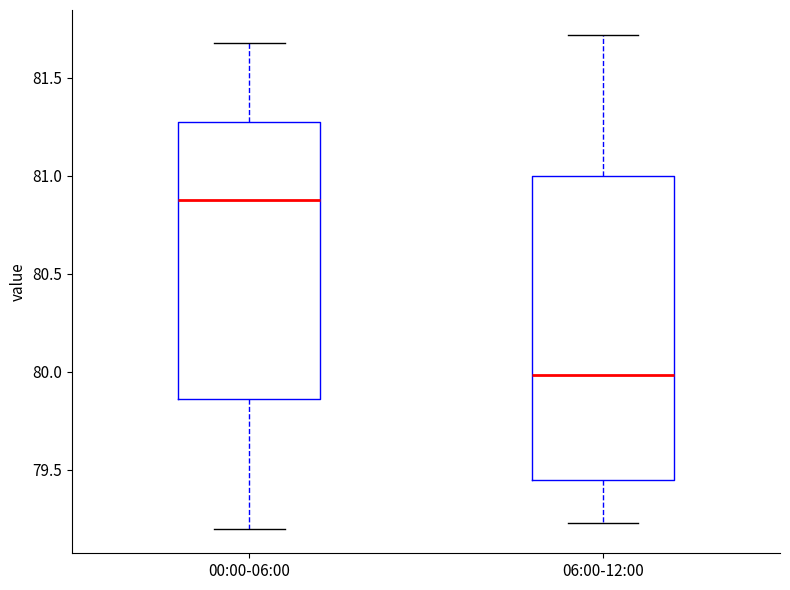

Which box has the lowest median line?

06:00-12:00